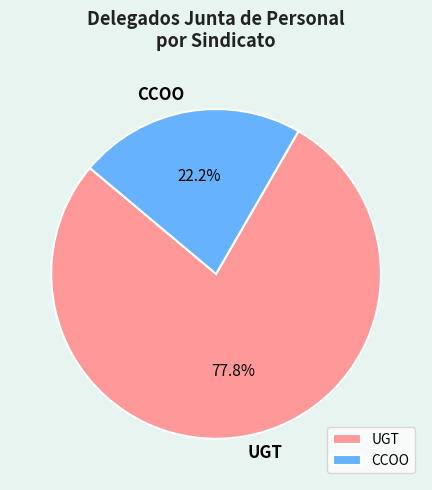

What is the largest slice in the pie chart?

UGT